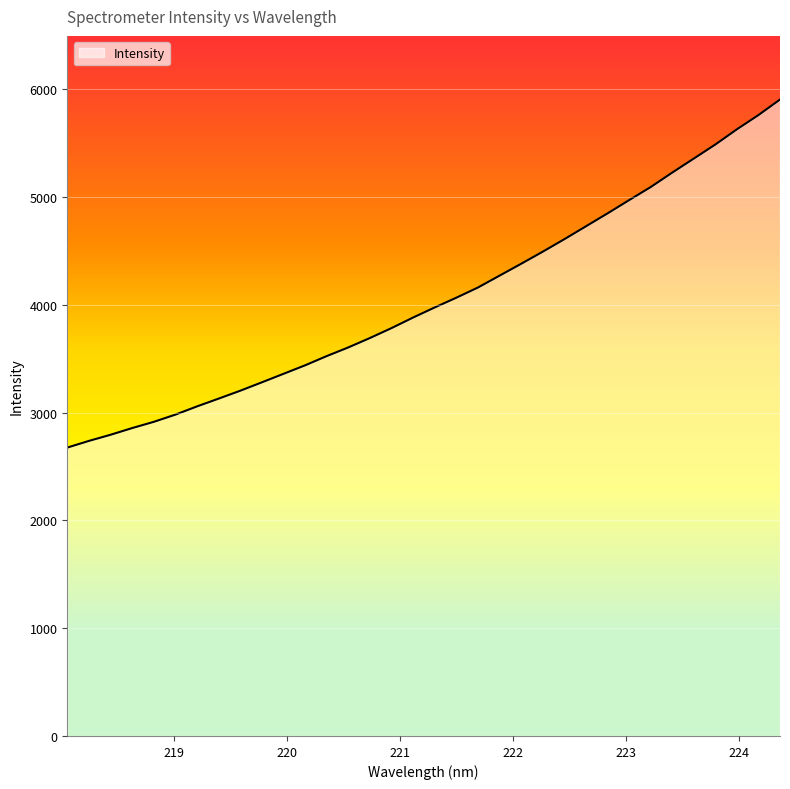

What is the smallest value displayed?

2675.5